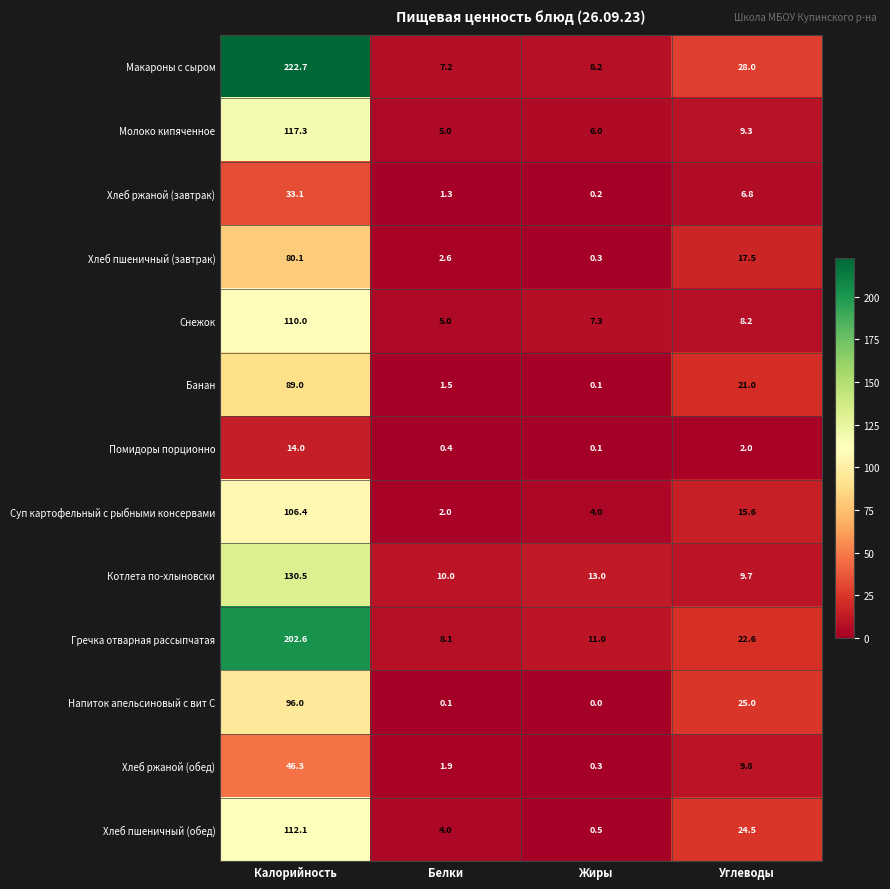

At which category does the chart reach its minimum across all series?

Жиры